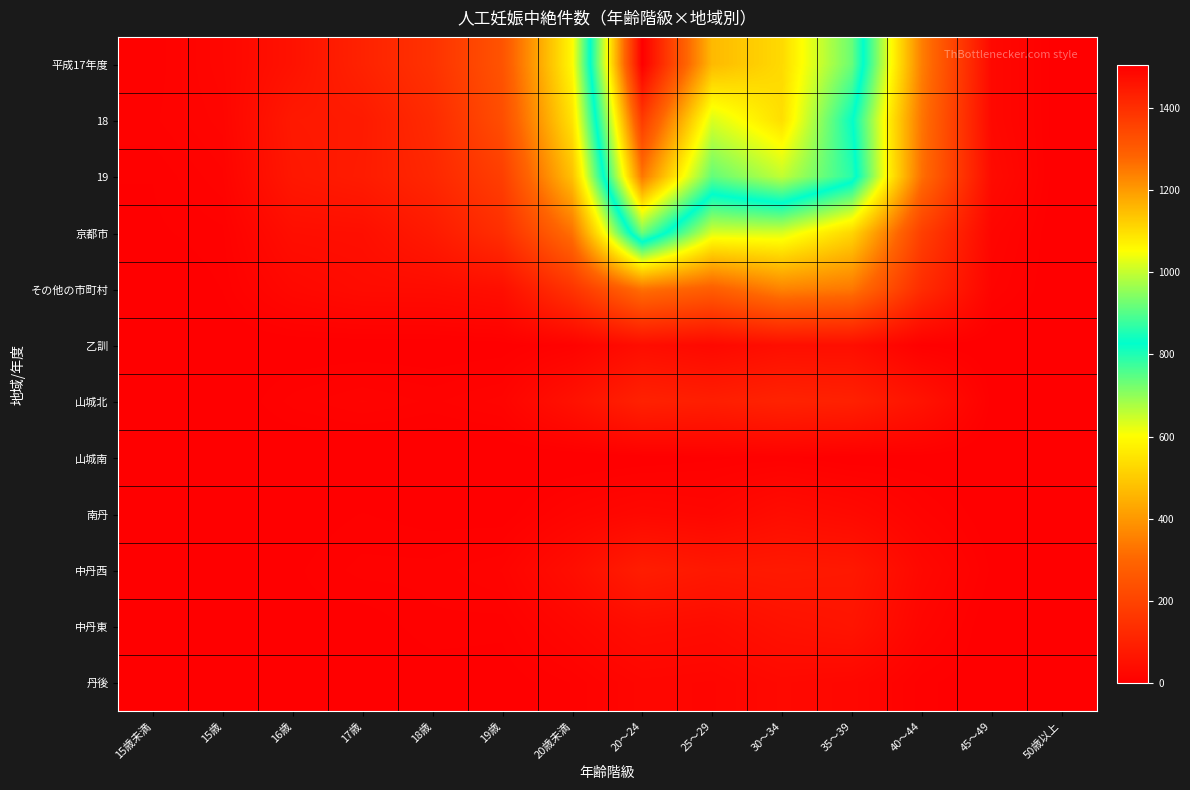

Which label corresponds to the smallest value in the chart?

50歳以上